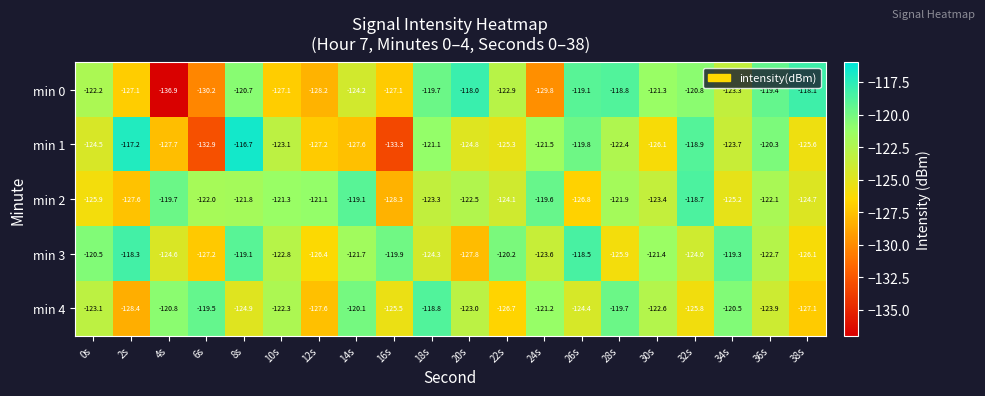

Which category has the lowest value in the min 3 series?

20s